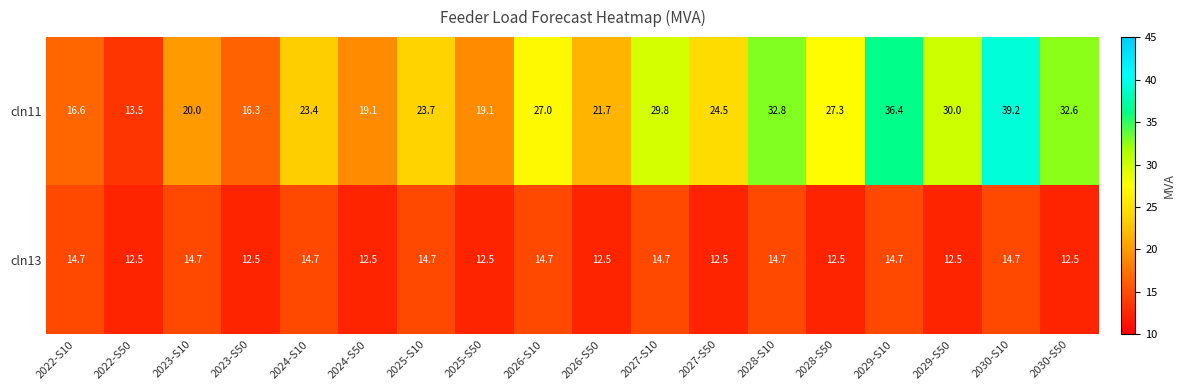

What is the smallest value displayed?

12.5